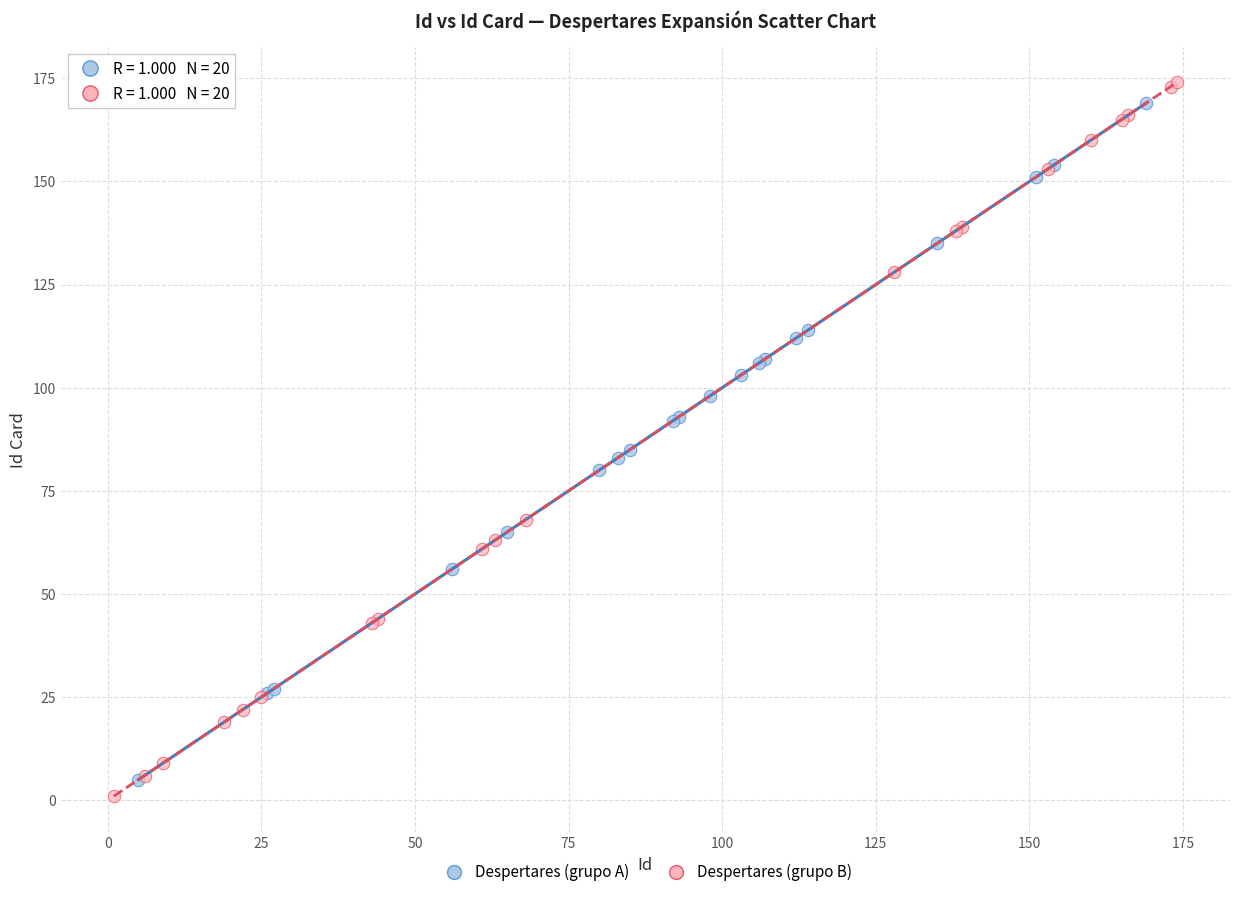

Which series has the widest spread of Y values?

Despertares (grupo B)